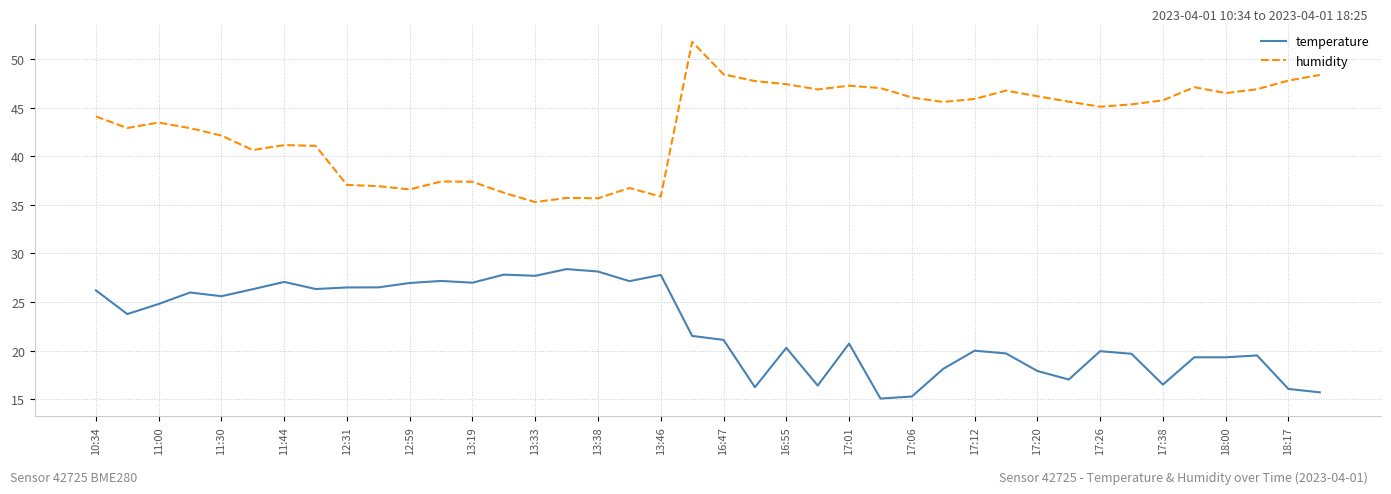

True or false: humidity and temperature cross at least once.

False